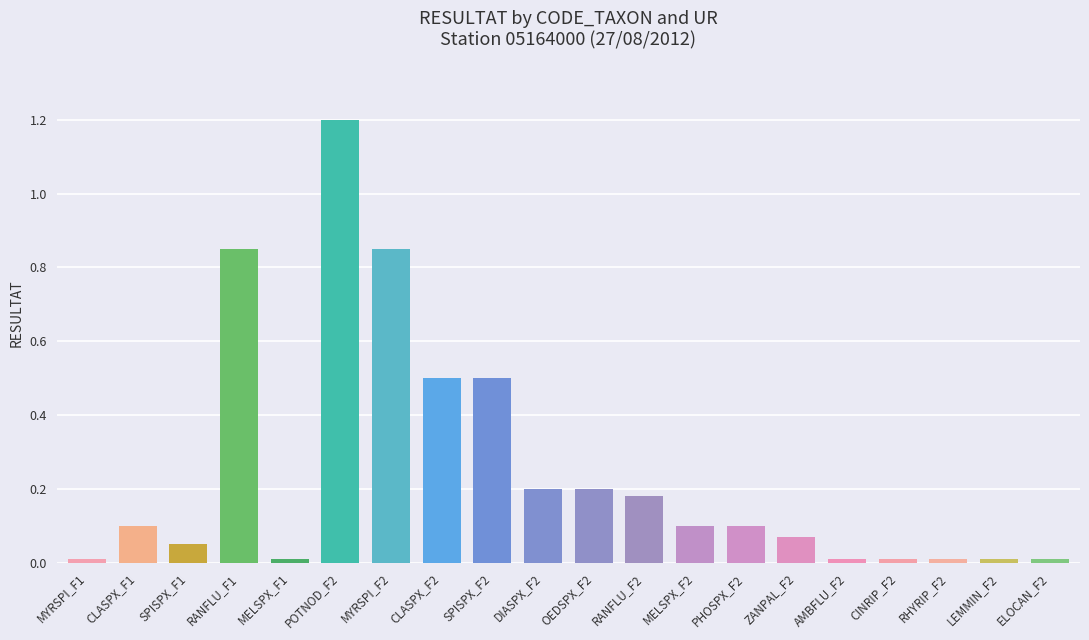

True or false: the data shows 0.2 at RANFLU_F2.

True